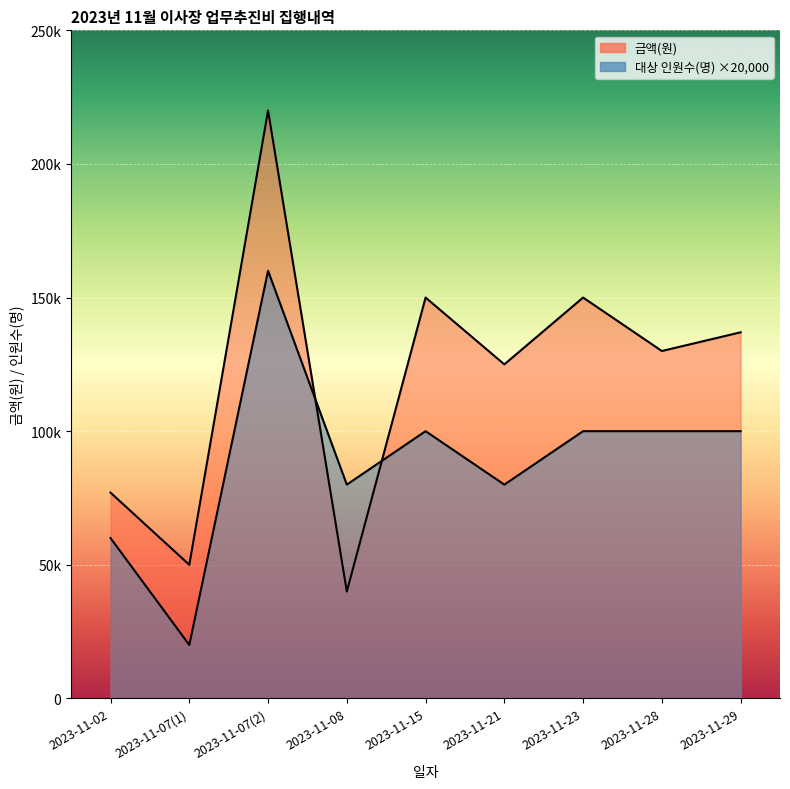

Where do 금액(원) and 대상 인원수(명) first cross each other?

2023-11-07(2) and 2023-11-08